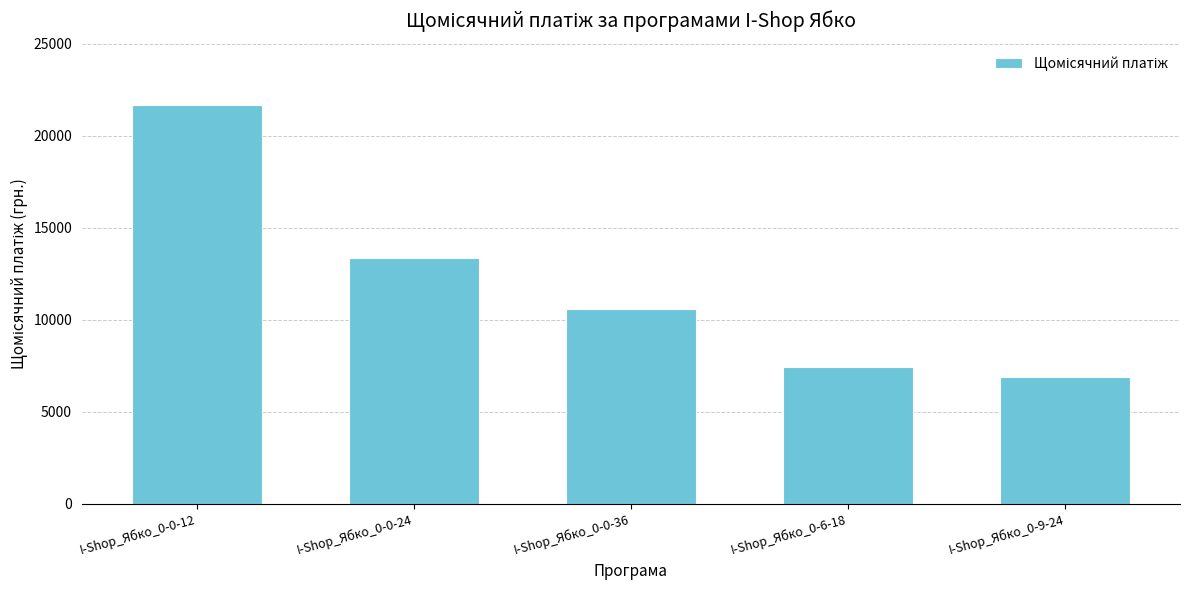

List the labels in order of value, largest first.

I-Shop_Ябко_0-0-12, I-Shop_Ябко_0-0-24, I-Shop_Ябко_0-0-36, I-Shop_Ябко_0-6-18, I-Shop_Ябко_0-9-24